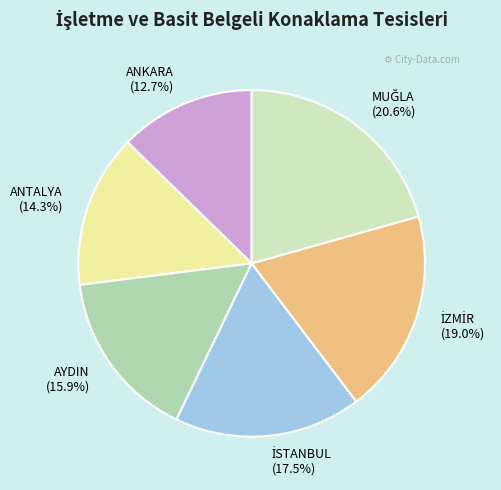

Does any single category account for the majority?

No